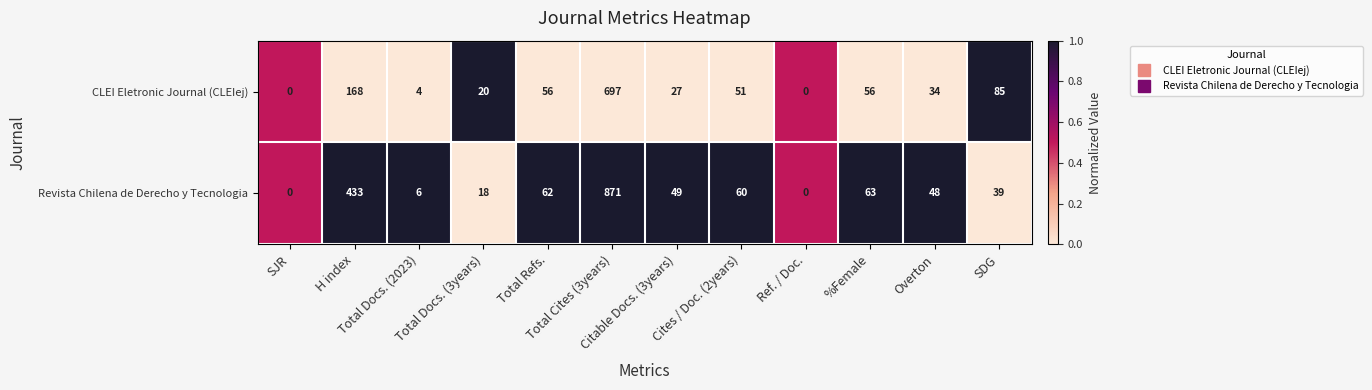

How many categories are shown in the chart?

12